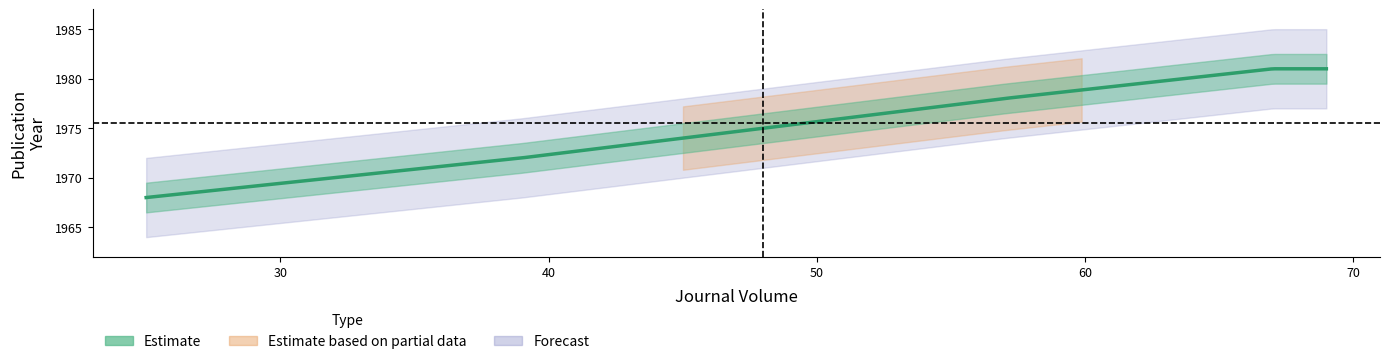

How many lines are shown in the chart?

2